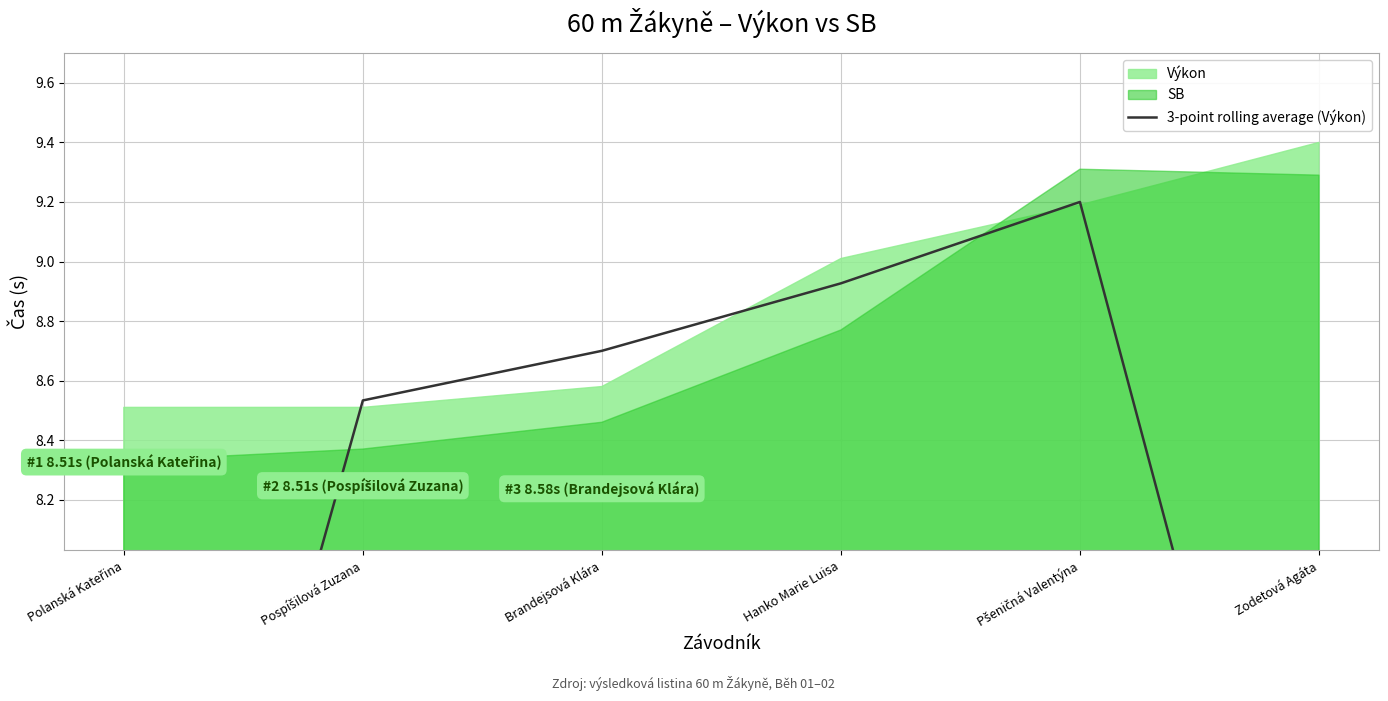

Where is the first local maximum?

Pšeničná Valentýna